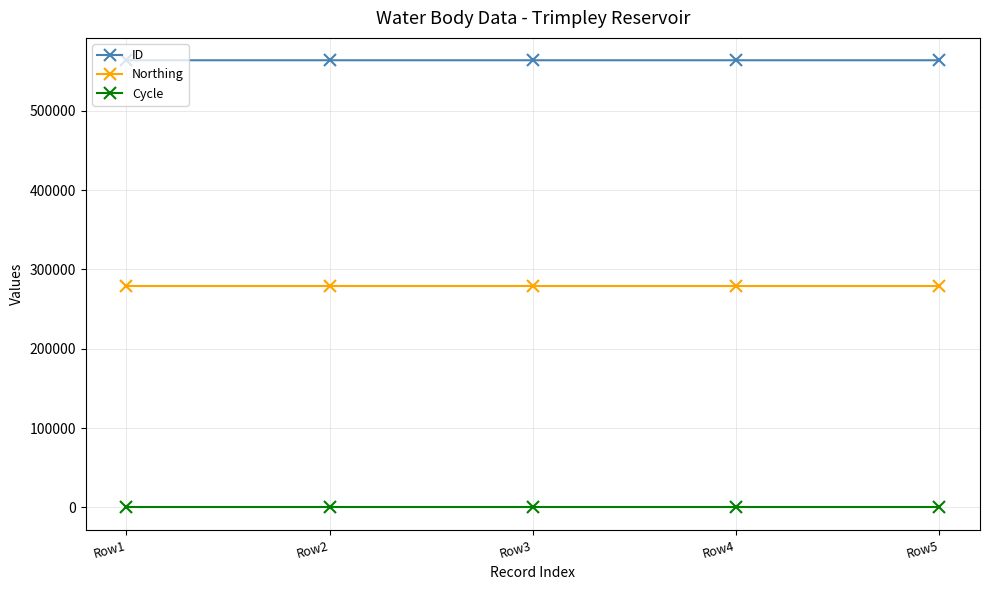

How many categories are shown in the chart?

5